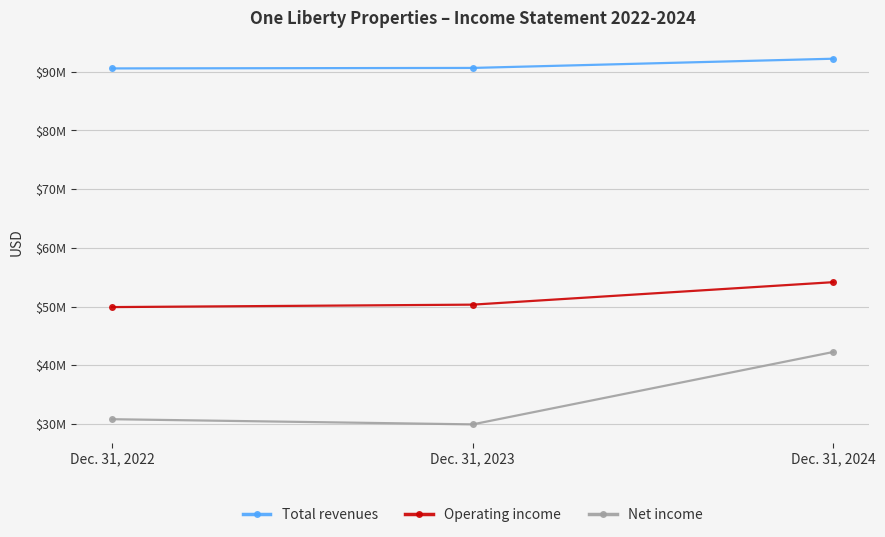

Is this an area chart (filled region under the line)?

No